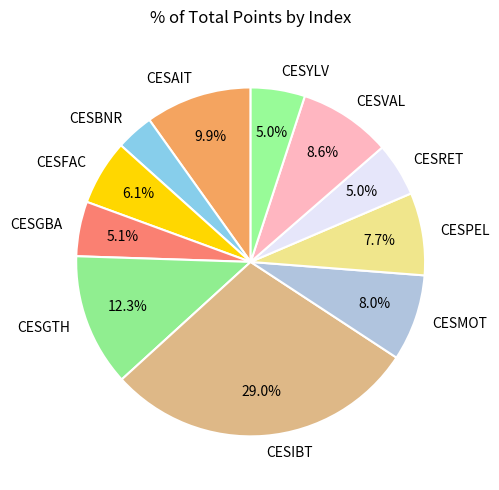

How many slices are in this pie chart?

11